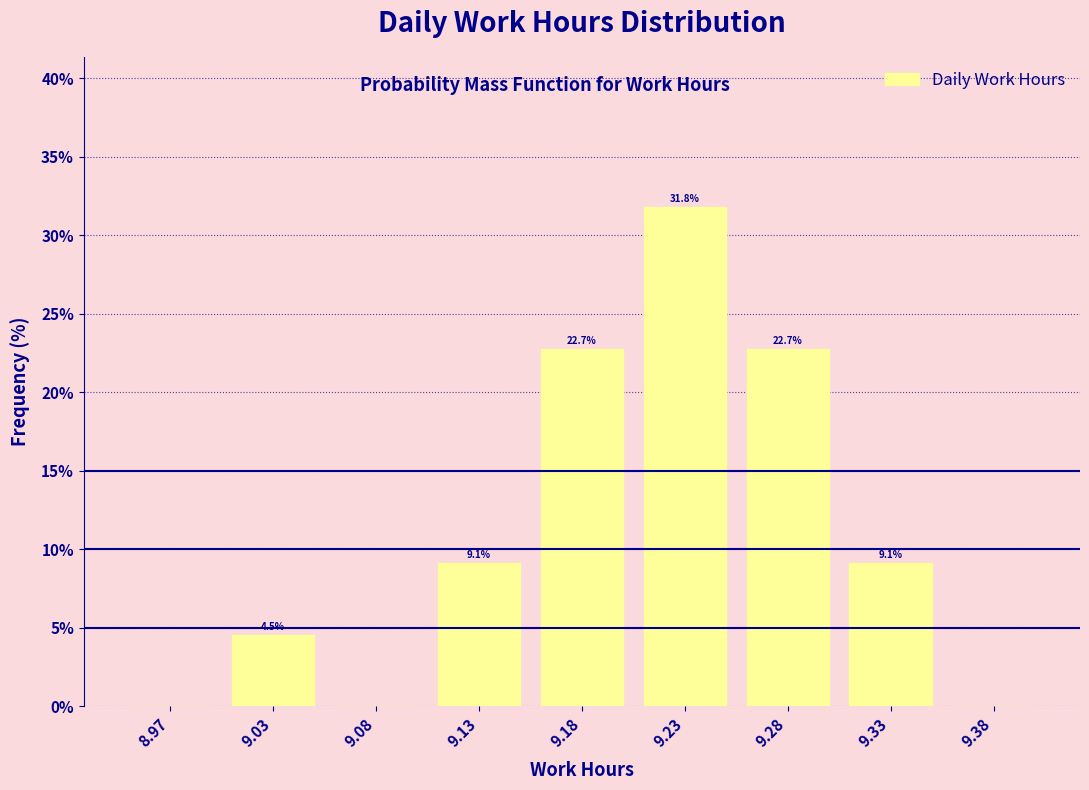

Reading left to right, transcribe all the data shown in this chart.

8.97=0.0	9.03=4.5	9.08=0.0	9.13=9.1	9.18=22.7	9.23=31.8	9.28=22.7	9.33=9.1	9.38=0.0